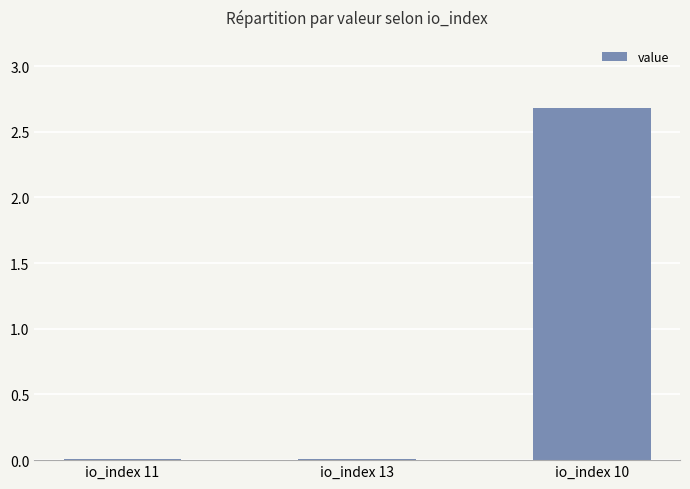

Which label corresponds to the largest value in the chart?

io_index 10